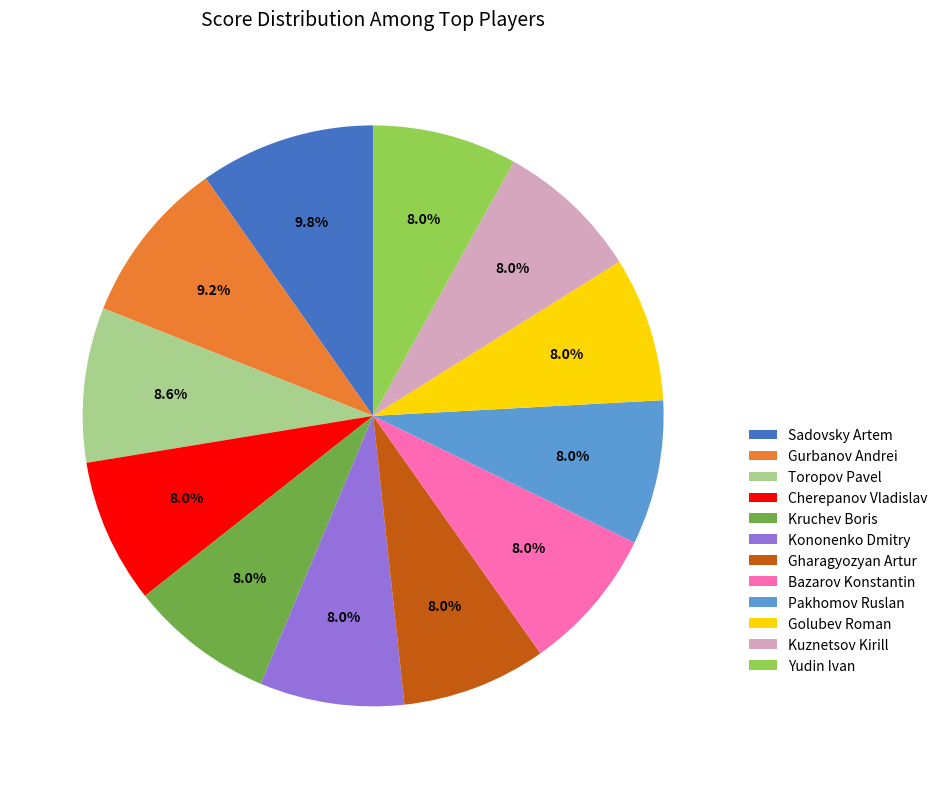

Does Toropov Pavel represent more than half of the total?

No